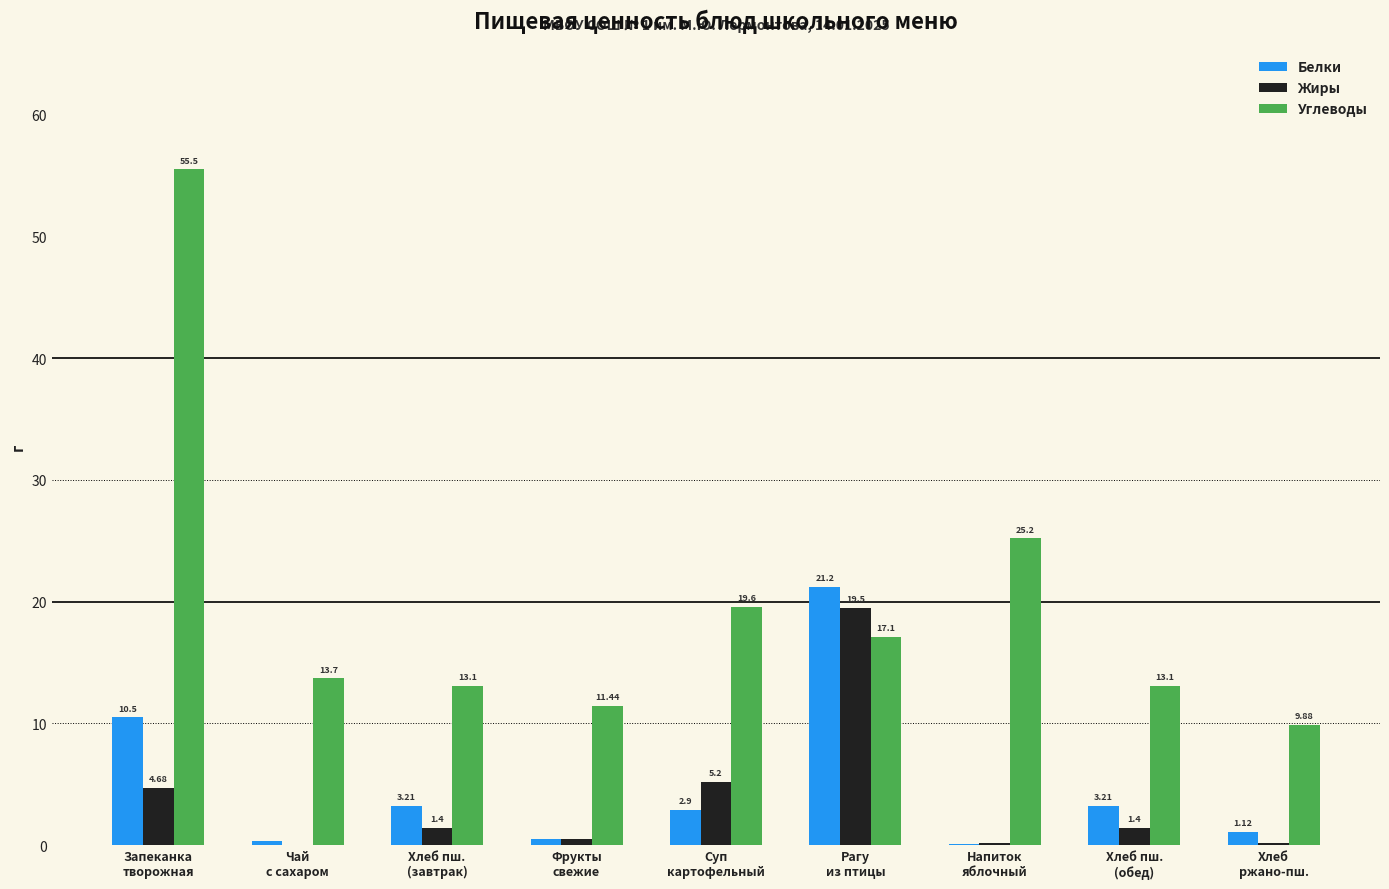

What is the sum of all Жиры values?

33.1